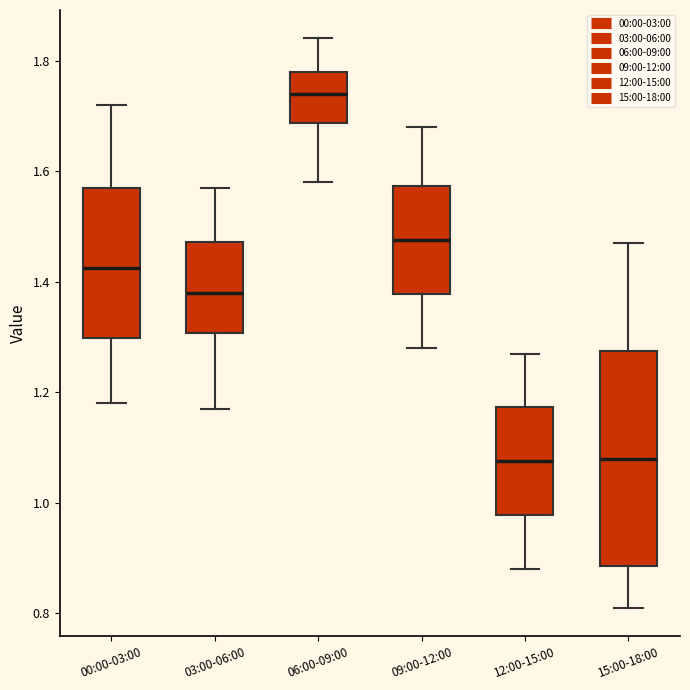

Where does the lower whisker of the box for 12:00-15:00 end on the y-axis? The values are not printed on the chart, so give them approximately, as read against the axis.

0.88